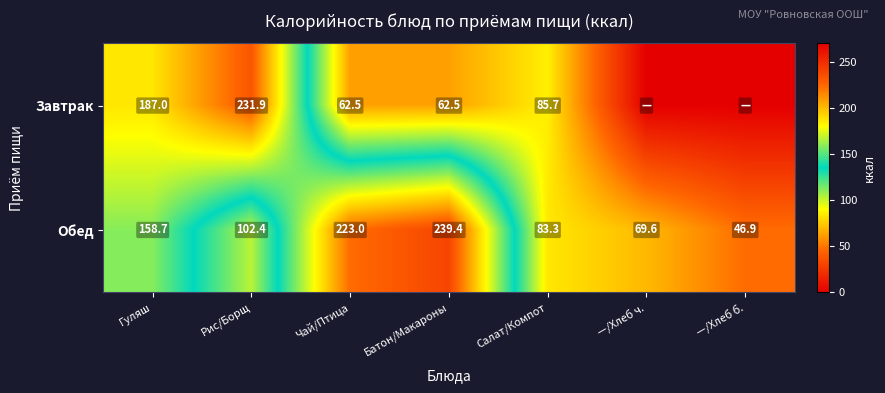

The value of Обед at Батон/Макароны is 338.8. True or false?

False